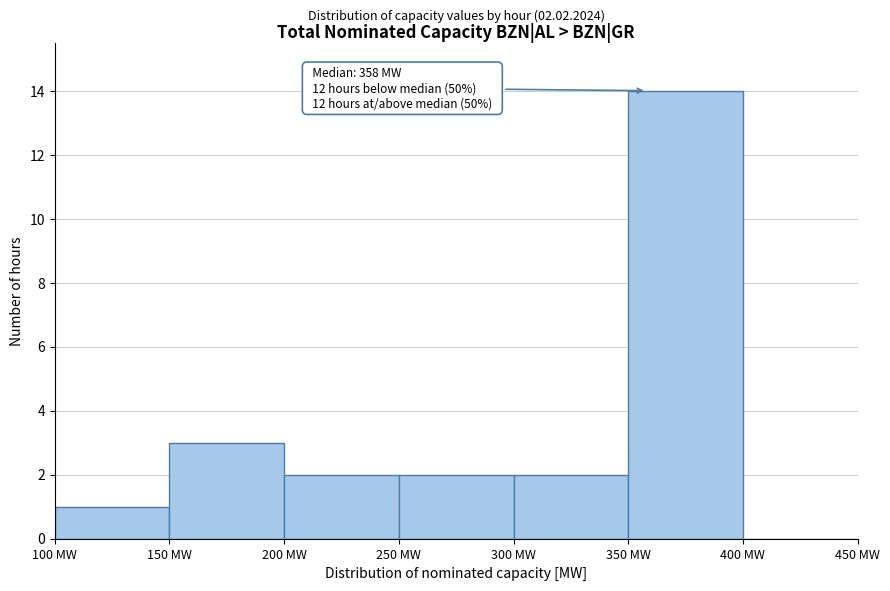

Over which range of the x-axis is the bar tallest?

350 to 400